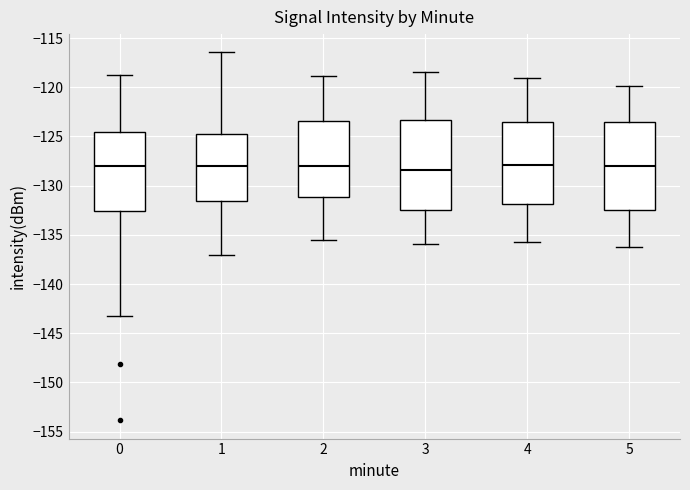

Reading left to right, read every box against the y-axis: the position of its median line, the range the box covers, and the ends of its whiskers. The values are not printed on the chart, so give them approximately, as read against the axis.

0: median -128.0, box -132.5 to -124.5, whiskers -143.5 to -119.0
1: median -128.0, box -131.5 to -124.5, whiskers -137.0 to -116.5
2: median -128.0, box -131.0 to -123.5, whiskers -135.5 to -119.0
3: median -128.5, box -132.5 to -123.5, whiskers -136.0 to -118.5
4: median -128.0, box -132.0 to -123.5, whiskers -135.5 to -119.0
5: median -128.0, box -132.5 to -123.5, whiskers -136.0 to -120.0